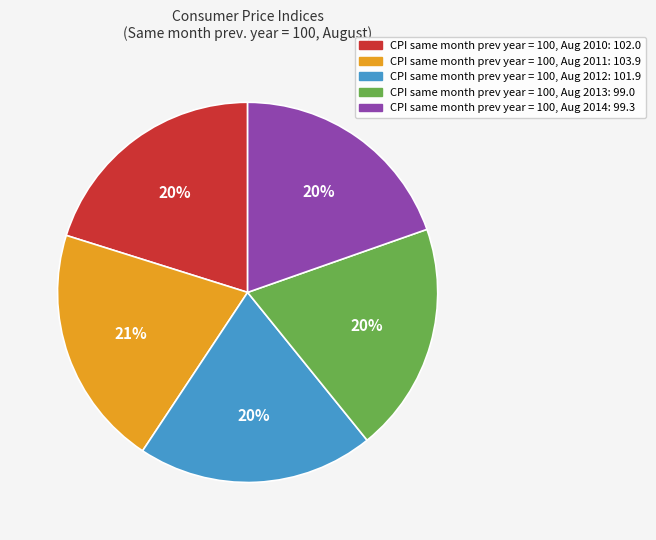

Does any single category account for the majority?

No